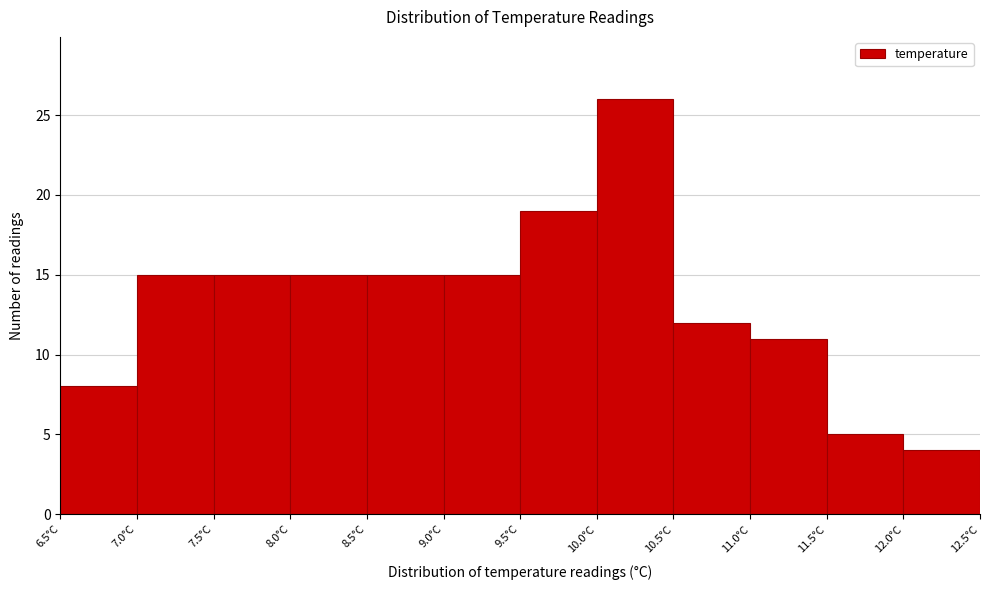

How tall is the bar that spans 6.5 to 7.0 on the x-axis? The values are not printed on the chart, so give them approximately, as read against the axis.

8